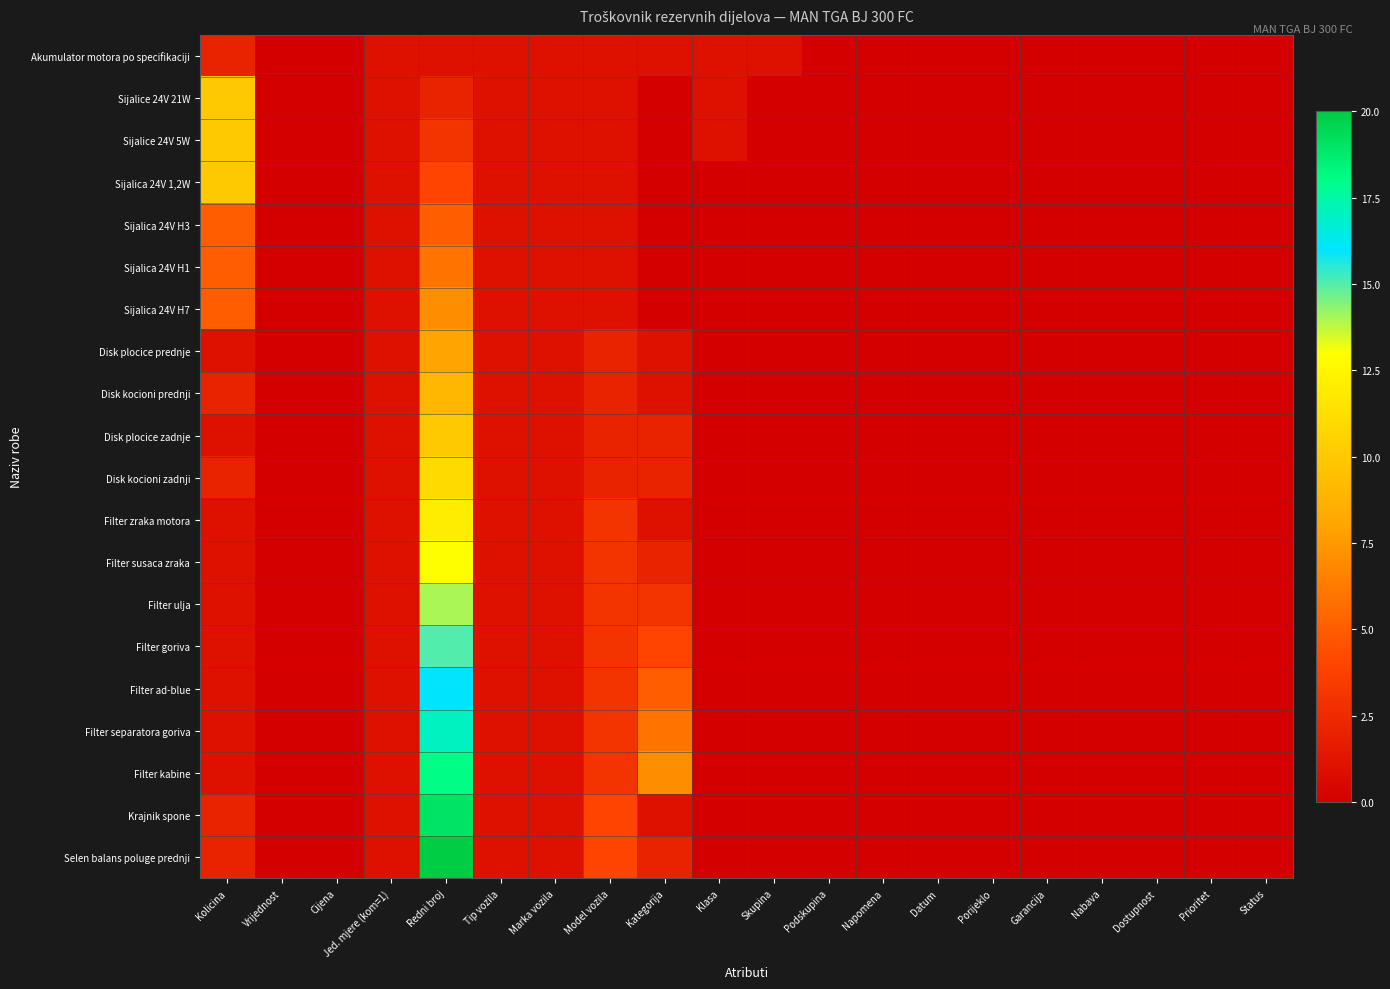

Reading left to right, transcribe all the data shown in this chart.

Akumulator motora po specifikaciji: Kolicina=2	Vrijednost=0	Cijena=0	Jed. mjere (kom=1)=1	Redni broj=1	Tip vozila=1	Marka vozila=1	Model vozila=1	Kategorija=1	Klasa=1	Skupina=1	Podskupina=0	Napomena=0	Datum=0	Porijeklo=0	Garancija=0	Nabava=0	Dostupnost=0	Prioritet=0	Status=0
Sijalice 24V 21W: Kolicina=10	Vrijednost=0	Cijena=0	Jed. mjere (kom=1)=1	Redni broj=2	Tip vozila=1	Marka vozila=1	Model vozila=1	Kategorija=0	Klasa=1	Skupina=0	Podskupina=0	Napomena=0	Datum=0	Porijeklo=0	Garancija=0	Nabava=0	Dostupnost=0	Prioritet=0	Status=0
Sijalice 24V 5W: Kolicina=10	Vrijednost=0	Cijena=0	Jed. mjere (kom=1)=1	Redni broj=3	Tip vozila=1	Marka vozila=1	Model vozila=1	Kategorija=0	Klasa=1	Skupina=0	Podskupina=0	Napomena=0	Datum=0	Porijeklo=0	Garancija=0	Nabava=0	Dostupnost=0	Prioritet=0	Status=0
Sijalica 24V 1,2W: Kolicina=10	Vrijednost=0	Cijena=0	Jed. mjere (kom=1)=1	Redni broj=4	Tip vozila=1	Marka vozila=1	Model vozila=1	Kategorija=0	Klasa=0	Skupina=0	Podskupina=0	Napomena=0	Datum=0	Porijeklo=0	Garancija=0	Nabava=0	Dostupnost=0	Prioritet=0	Status=0
Sijalica 24V H3: Kolicina=5	Vrijednost=0	Cijena=0	Jed. mjere (kom=1)=1	Redni broj=5	Tip vozila=1	Marka vozila=1	Model vozila=1	Kategorija=0	Klasa=0	Skupina=0	Podskupina=0	Napomena=0	Datum=0	Porijeklo=0	Garancija=0	Nabava=0	Dostupnost=0	Prioritet=0	Status=0
Sijalica 24V H1: Kolicina=5	Vrijednost=0	Cijena=0	Jed. mjere (kom=1)=1	Redni broj=6	Tip vozila=1	Marka vozila=1	Model vozila=1	Kategorija=0	Klasa=0	Skupina=0	Podskupina=0	Napomena=0	Datum=0	Porijeklo=0	Garancija=0	Nabava=0	Dostupnost=0	Prioritet=0	Status=0
Sijalica 24V H7: Kolicina=5	Vrijednost=0	Cijena=0	Jed. mjere (kom=1)=1	Redni broj=7	Tip vozila=1	Marka vozila=1	Model vozila=1	Kategorija=0	Klasa=0	Skupina=0	Podskupina=0	Napomena=0	Datum=0	Porijeklo=0	Garancija=0	Nabava=0	Dostupnost=0	Prioritet=0	Status=0
Disk plocice prednje: Kolicina=1	Vrijednost=0	Cijena=0	Jed. mjere (kom=1)=1	Redni broj=8	Tip vozila=1	Marka vozila=1	Model vozila=2	Kategorija=1	Klasa=0	Skupina=0	Podskupina=0	Napomena=0	Datum=0	Porijeklo=0	Garancija=0	Nabava=0	Dostupnost=0	Prioritet=0	Status=0
Disk kocioni prednji: Kolicina=2	Vrijednost=0	Cijena=0	Jed. mjere (kom=1)=1	Redni broj=9	Tip vozila=1	Marka vozila=1	Model vozila=2	Kategorija=1	Klasa=0	Skupina=0	Podskupina=0	Napomena=0	Datum=0	Porijeklo=0	Garancija=0	Nabava=0	Dostupnost=0	Prioritet=0	Status=0
Disk plocice zadnje: Kolicina=1	Vrijednost=0	Cijena=0	Jed. mjere (kom=1)=1	Redni broj=10	Tip vozila=1	Marka vozila=1	Model vozila=2	Kategorija=2	Klasa=0	Skupina=0	Podskupina=0	Napomena=0	Datum=0	Porijeklo=0	Garancija=0	Nabava=0	Dostupnost=0	Prioritet=0	Status=0
Disk kocioni zadnji: Kolicina=2	Vrijednost=0	Cijena=0	Jed. mjere (kom=1)=1	Redni broj=11	Tip vozila=1	Marka vozila=1	Model vozila=2	Kategorija=2	Klasa=0	Skupina=0	Podskupina=0	Napomena=0	Datum=0	Porijeklo=0	Garancija=0	Nabava=0	Dostupnost=0	Prioritet=0	Status=0
Filter zraka motora: Kolicina=1	Vrijednost=0	Cijena=0	Jed. mjere (kom=1)=1	Redni broj=12	Tip vozila=1	Marka vozila=1	Model vozila=3	Kategorija=1	Klasa=0	Skupina=0	Podskupina=0	Napomena=0	Datum=0	Porijeklo=0	Garancija=0	Nabava=0	Dostupnost=0	Prioritet=0	Status=0
Filter susaca zraka: Kolicina=1	Vrijednost=0	Cijena=0	Jed. mjere (kom=1)=1	Redni broj=13	Tip vozila=1	Marka vozila=1	Model vozila=3	Kategorija=2	Klasa=0	Skupina=0	Podskupina=0	Napomena=0	Datum=0	Porijeklo=0	Garancija=0	Nabava=0	Dostupnost=0	Prioritet=0	Status=0
Filter ulja: Kolicina=1	Vrijednost=0	Cijena=0	Jed. mjere (kom=1)=1	Redni broj=14	Tip vozila=1	Marka vozila=1	Model vozila=3	Kategorija=3	Klasa=0	Skupina=0	Podskupina=0	Napomena=0	Datum=0	Porijeklo=0	Garancija=0	Nabava=0	Dostupnost=0	Prioritet=0	Status=0
Filter goriva: Kolicina=1	Vrijednost=0	Cijena=0	Jed. mjere (kom=1)=1	Redni broj=15	Tip vozila=1	Marka vozila=1	Model vozila=3	Kategorija=4	Klasa=0	Skupina=0	Podskupina=0	Napomena=0	Datum=0	Porijeklo=0	Garancija=0	Nabava=0	Dostupnost=0	Prioritet=0	Status=0
Filter ad-blue: Kolicina=1	Vrijednost=0	Cijena=0	Jed. mjere (kom=1)=1	Redni broj=16	Tip vozila=1	Marka vozila=1	Model vozila=3	Kategorija=5	Klasa=0	Skupina=0	Podskupina=0	Napomena=0	Datum=0	Porijeklo=0	Garancija=0	Nabava=0	Dostupnost=0	Prioritet=0	Status=0
Filter separatora goriva: Kolicina=1	Vrijednost=0	Cijena=0	Jed. mjere (kom=1)=1	Redni broj=17	Tip vozila=1	Marka vozila=1	Model vozila=3	Kategorija=6	Klasa=0	Skupina=0	Podskupina=0	Napomena=0	Datum=0	Porijeklo=0	Garancija=0	Nabava=0	Dostupnost=0	Prioritet=0	Status=0
Filter kabine: Kolicina=1	Vrijednost=0	Cijena=0	Jed. mjere (kom=1)=1	Redni broj=18	Tip vozila=1	Marka vozila=1	Model vozila=3	Kategorija=7	Klasa=0	Skupina=0	Podskupina=0	Napomena=0	Datum=0	Porijeklo=0	Garancija=0	Nabava=0	Dostupnost=0	Prioritet=0	Status=0
Krajnik spone: Kolicina=2	Vrijednost=0	Cijena=0	Jed. mjere (kom=1)=1	Redni broj=19	Tip vozila=1	Marka vozila=1	Model vozila=4	Kategorija=1	Klasa=0	Skupina=0	Podskupina=0	Napomena=0	Datum=0	Porijeklo=0	Garancija=0	Nabava=0	Dostupnost=0	Prioritet=0	Status=0
Selen balans poluge prednji: Kolicina=2	Vrijednost=0	Cijena=0	Jed. mjere (kom=1)=1	Redni broj=20	Tip vozila=1	Marka vozila=1	Model vozila=4	Kategorija=2	Klasa=0	Skupina=0	Podskupina=0	Napomena=0	Datum=0	Porijeklo=0	Garancija=0	Nabava=0	Dostupnost=0	Prioritet=0	Status=0